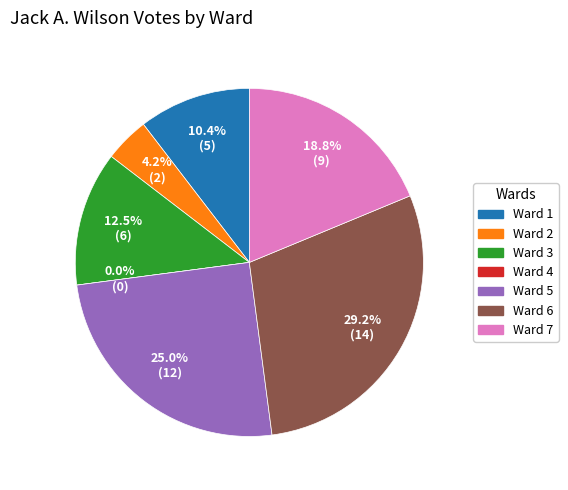

Is Ward 3 the majority of the pie?

No